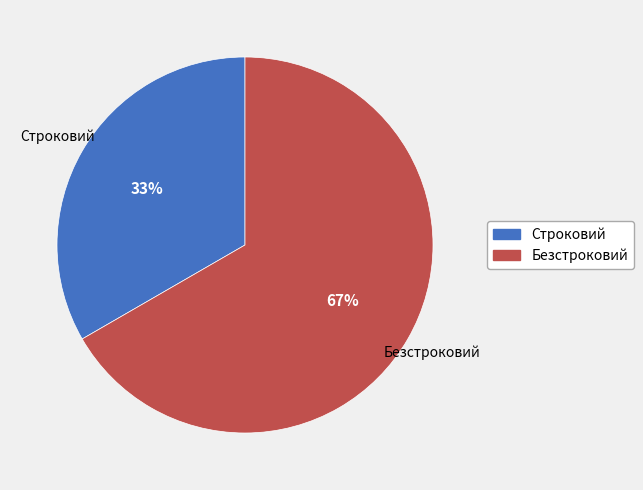

Approximately how many times larger is the value at Строковий compared to Безстроковий?

0.5